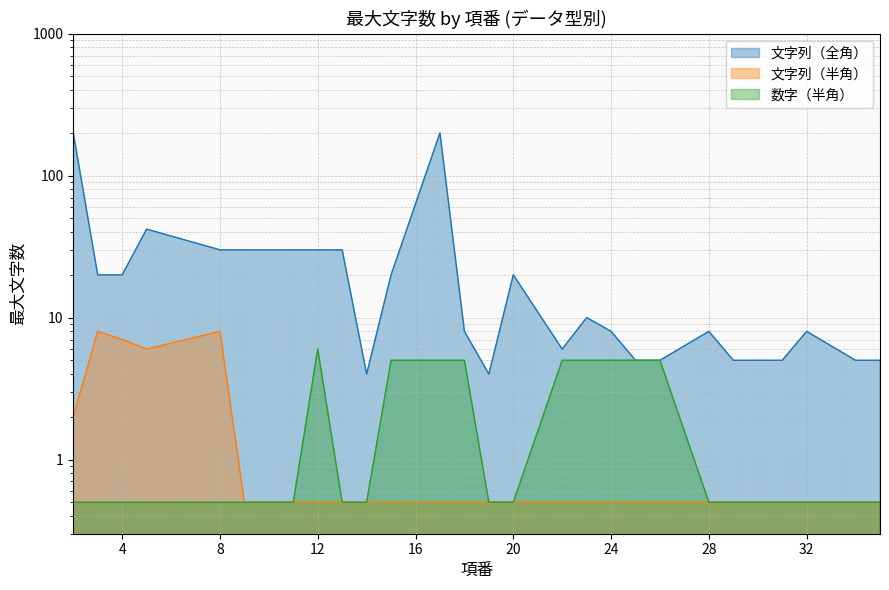

Read the 文字列（全角） value at 8.

30.0